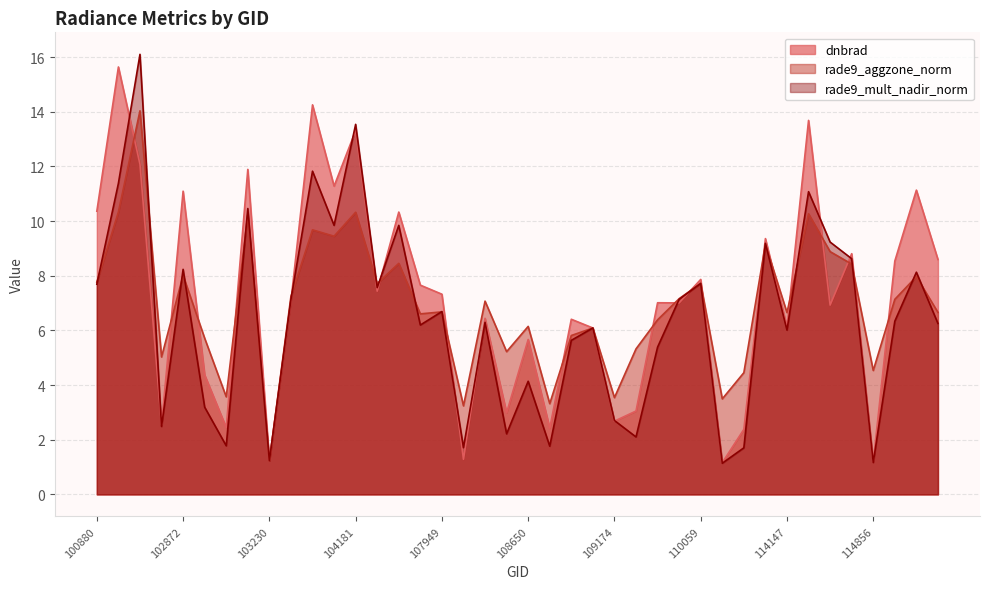

How many times do dnbrad and rade9_mult_nadir_norm cross each other?

14